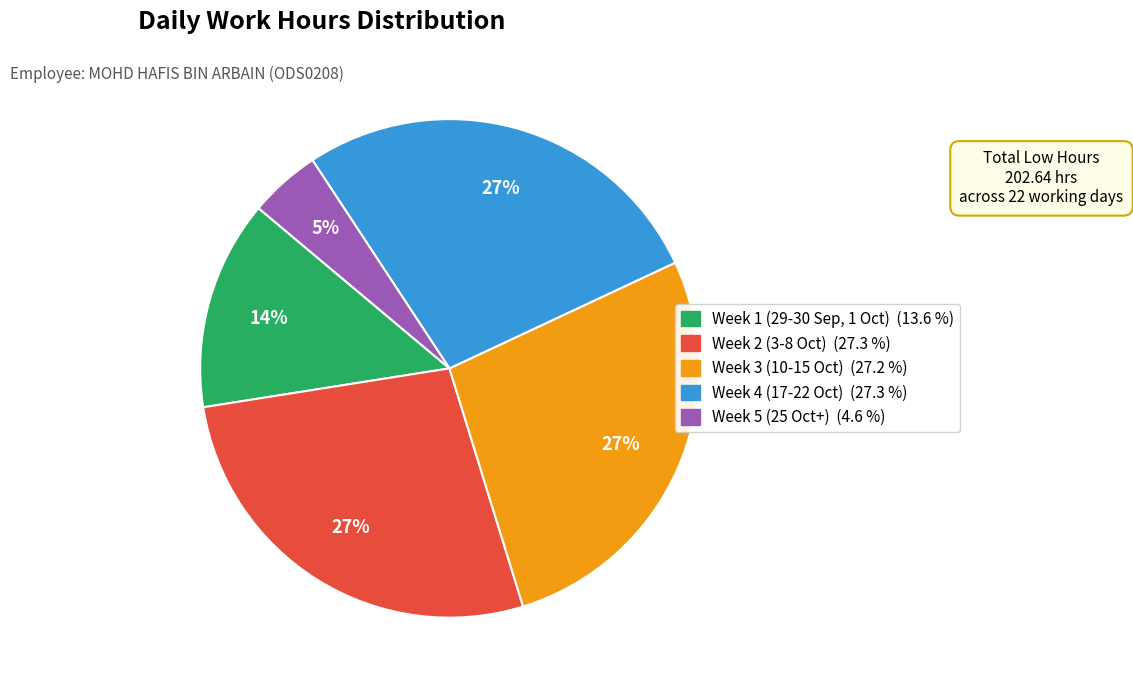

To the nearest percent, what is the average slice percentage?

20%